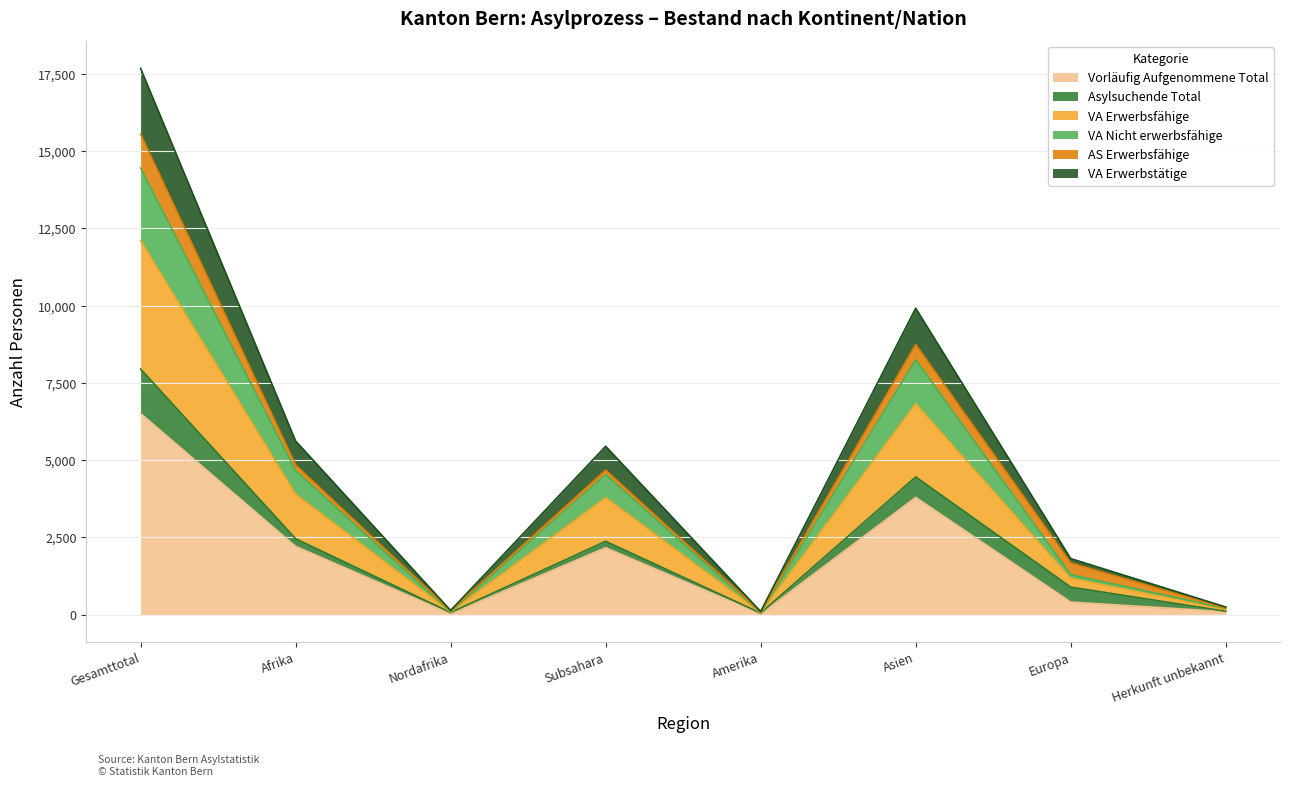

Where is Vorläufig Aufgenommene Total nearest to the value 3261?

Asien